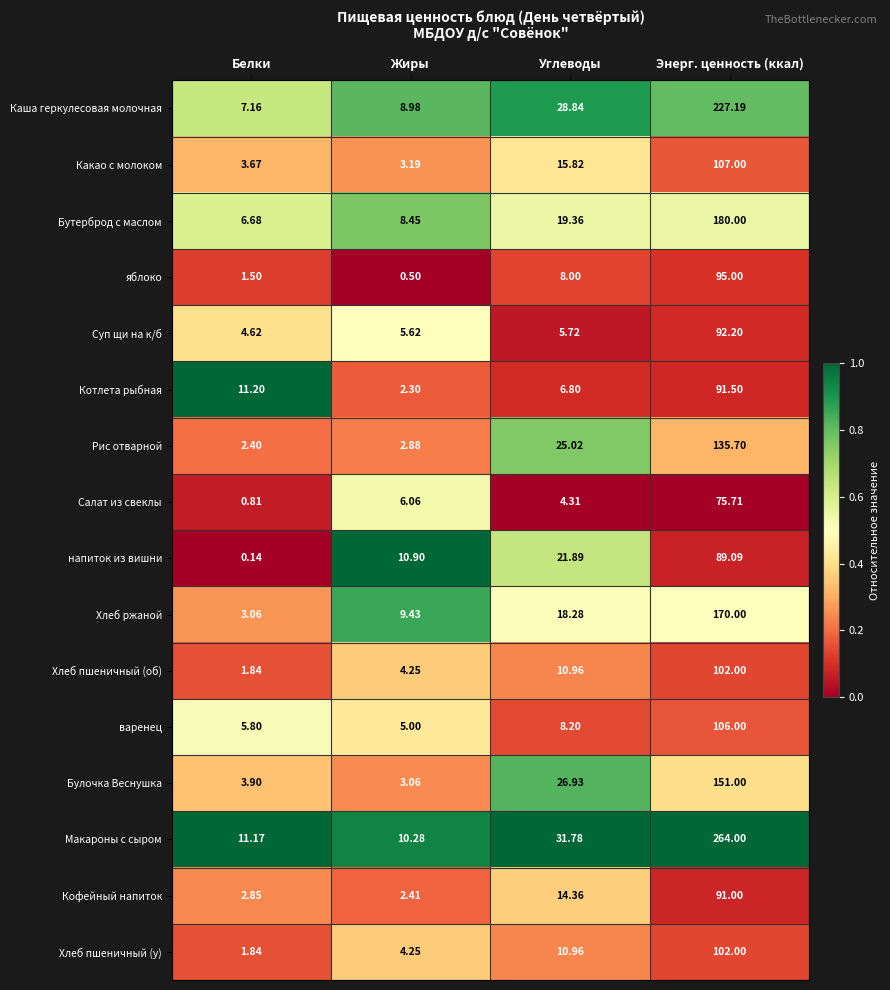

At which label is Хлеб пшеничный (у) closest to 51?

Углеводы